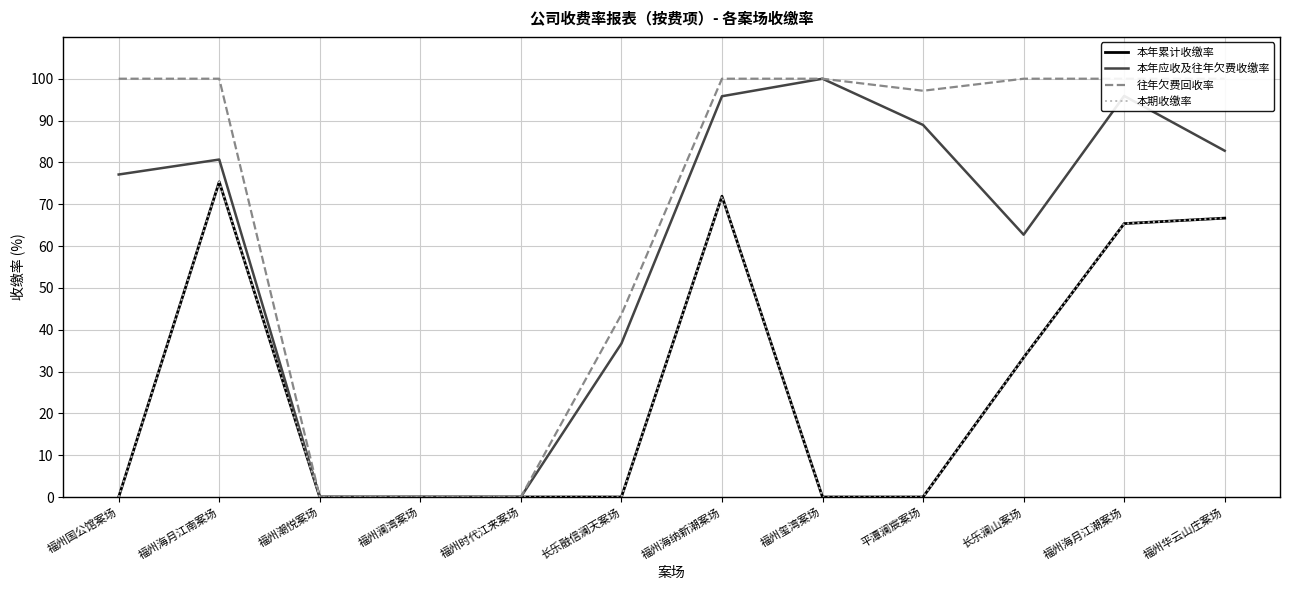

Between 福州潮悦案场 and 福州玺湾案场, which is larger?

福州潮悦案场